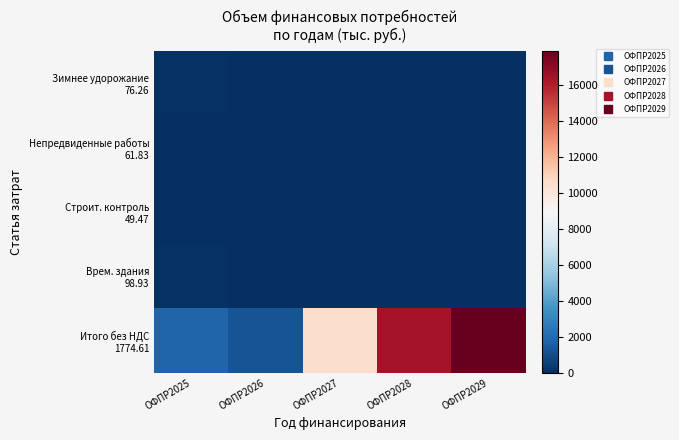

What is the maximum value shown in the chart?

17910.9